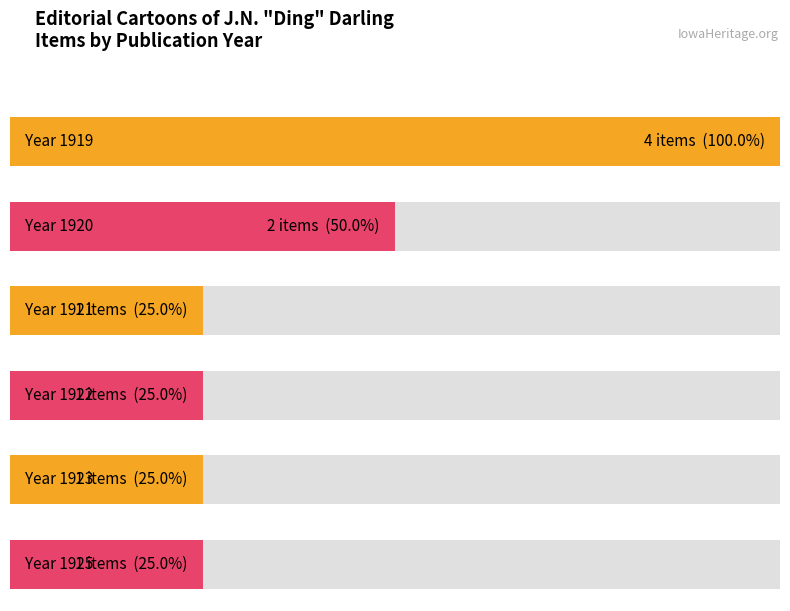

Reading left to right, what are all the values shown in this chart?

1919-03-05=1	1919-03-09=2	1919-04-28=1	1919-07-17=2	1920-03-12=1	1920-05-15=1	1921-08-12=1	1922-06-03=1	1923-04-22=1	1925-01-10=1